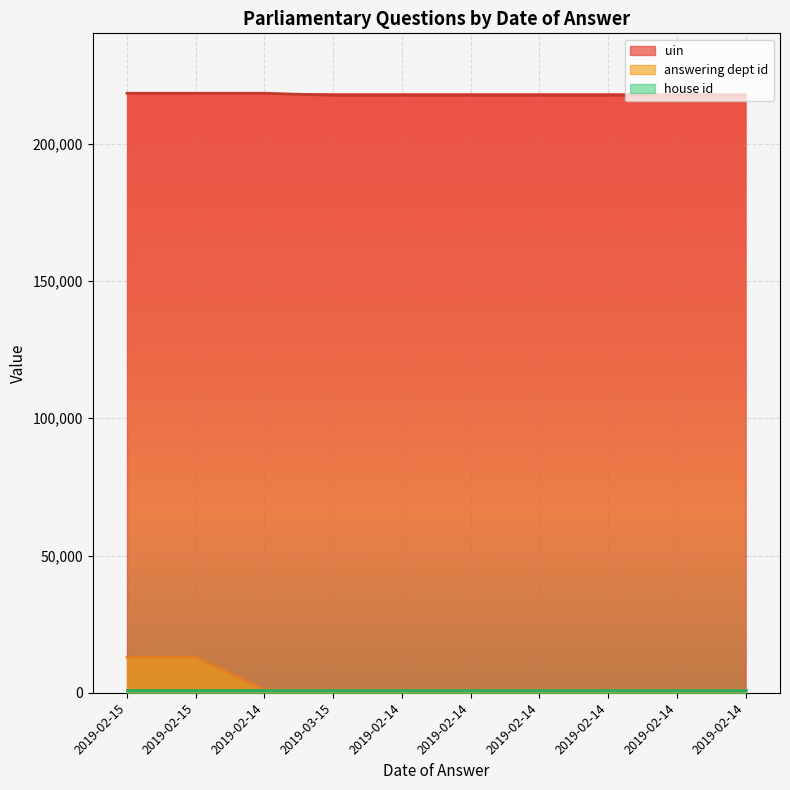

List the labels in order of answering dept id value, largest first.

2019-02-15, 2019-02-15, 2019-02-14, 2019-03-15, 2019-02-14, 2019-02-14, 2019-02-14, 2019-02-14, 2019-02-14, 2019-02-14